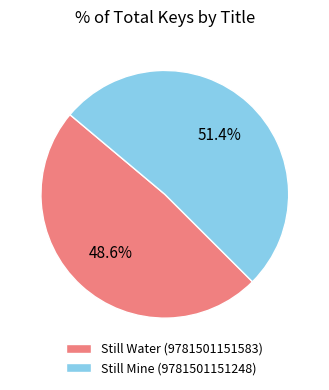

Which has a higher value, Still Mine (9781501151248) or Still Water (9781501151583)?

Still Mine (9781501151248)